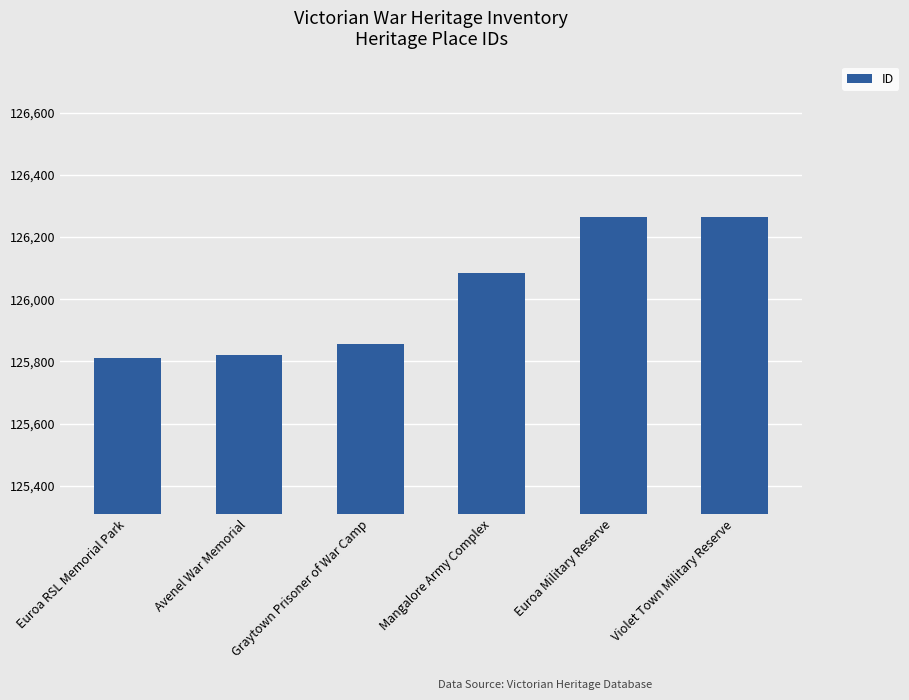

The chart shows a value of 126083 at Mangalore Army Complex. True or false?

True